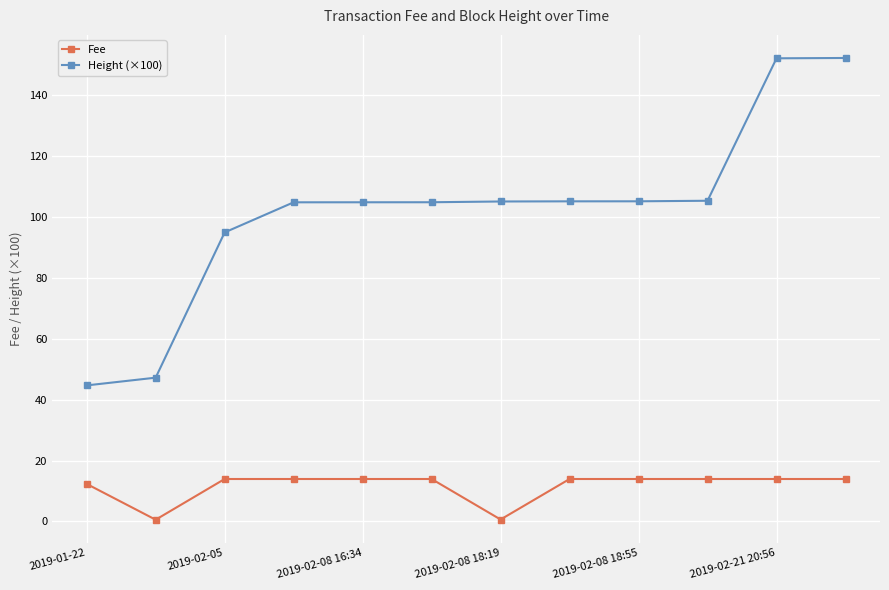

True or false: Fee and Height (×100) cross at least once.

False